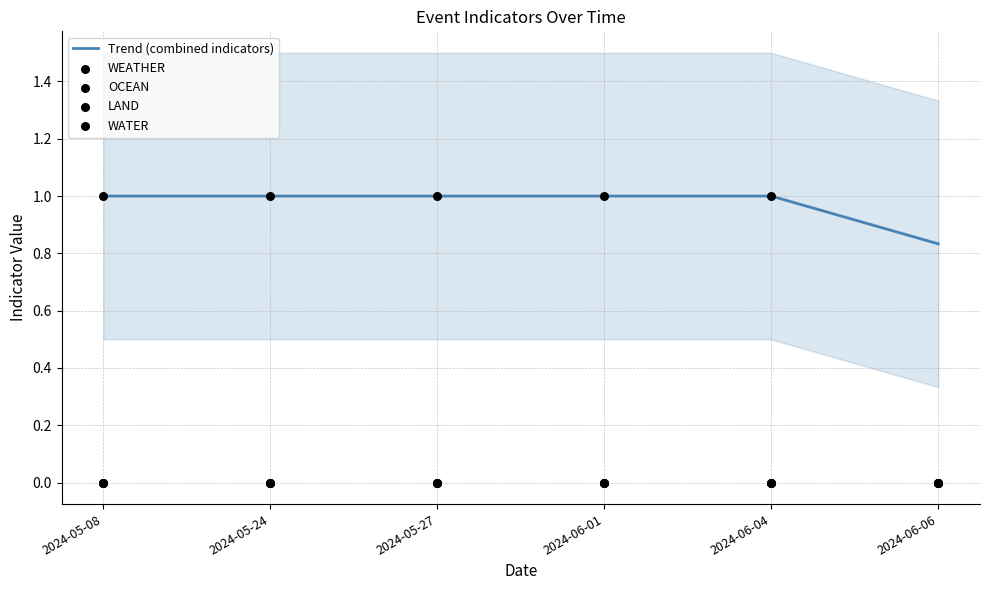

Which series contains the lowest Y value?

WEATHER